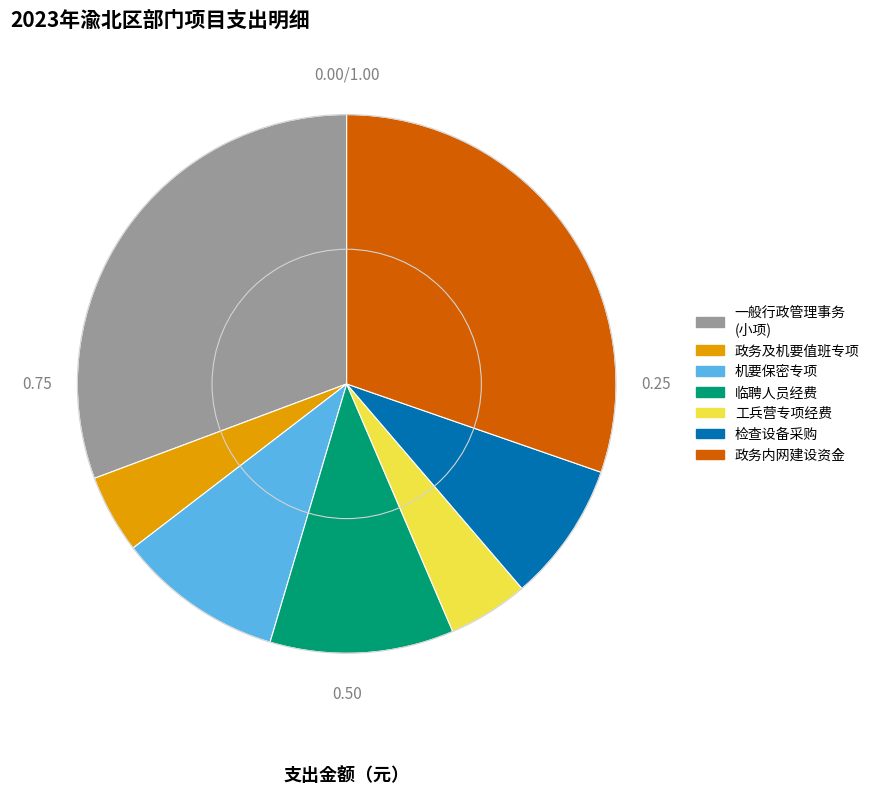

Count the number of slices in the pie.

7